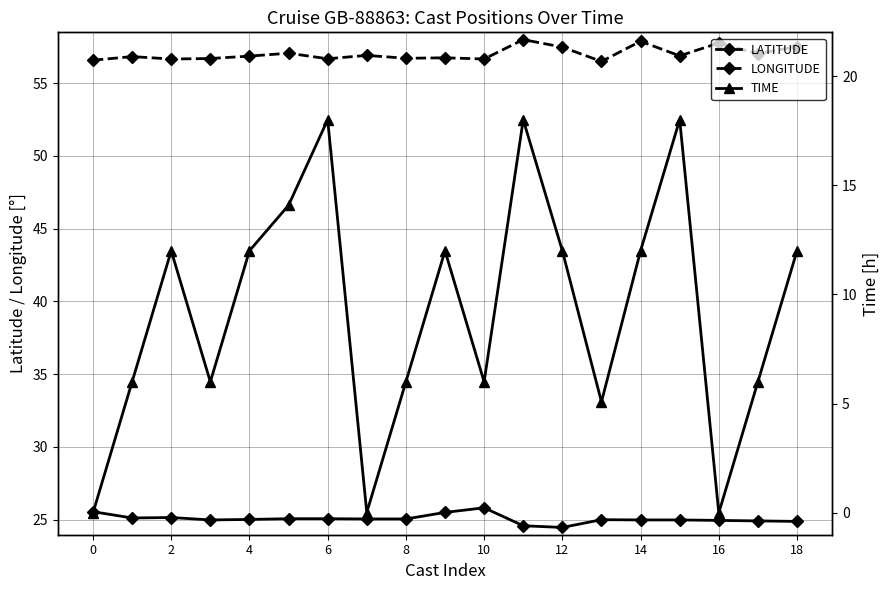

At how many categories does at least one series exceed 51?

19